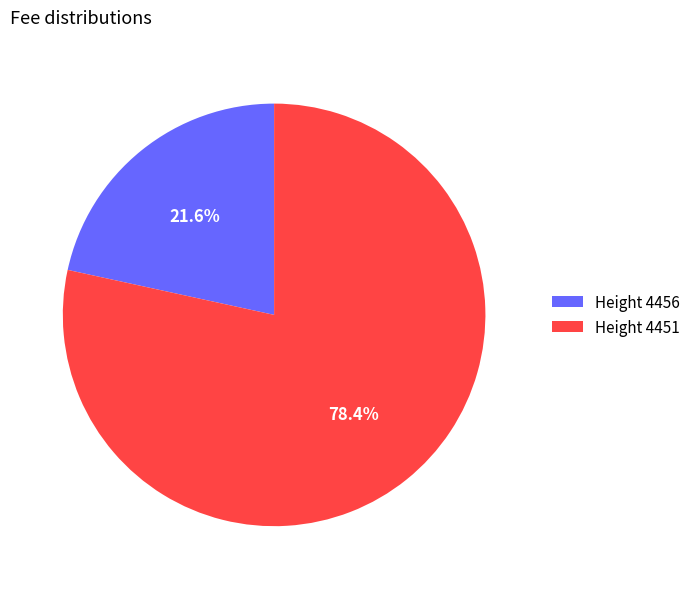

Does any single category account for the majority?

Yes